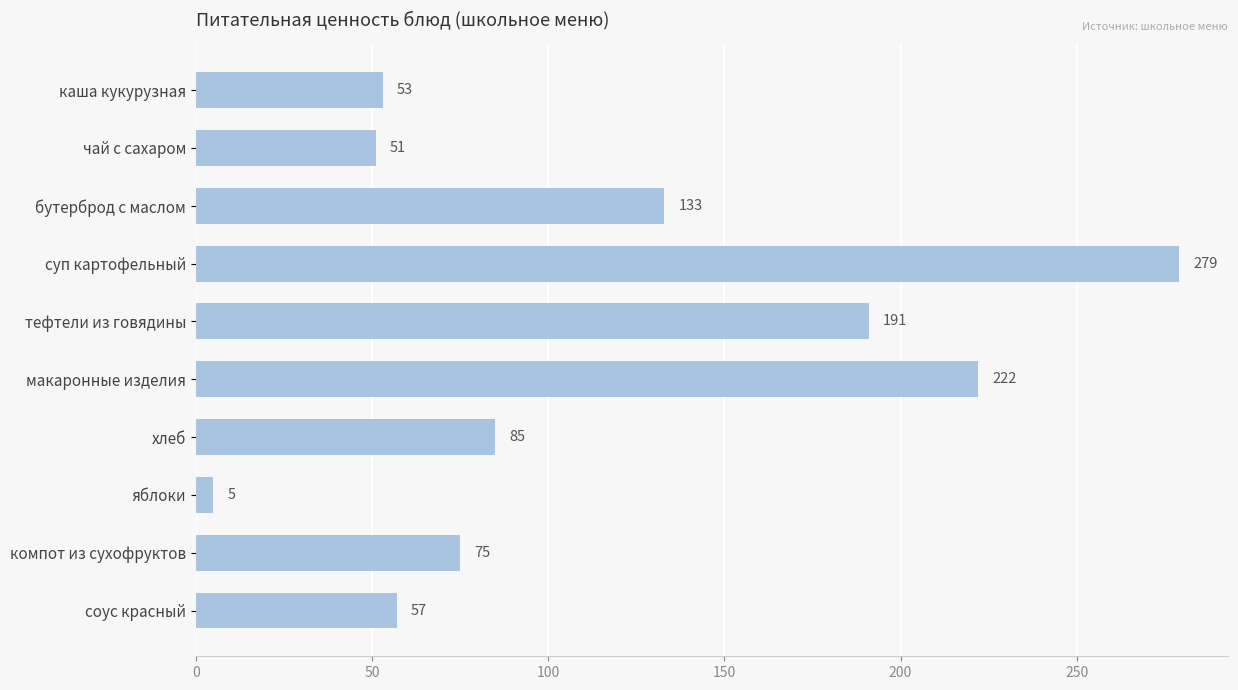

What is the value of the 5th bar from the top?

191